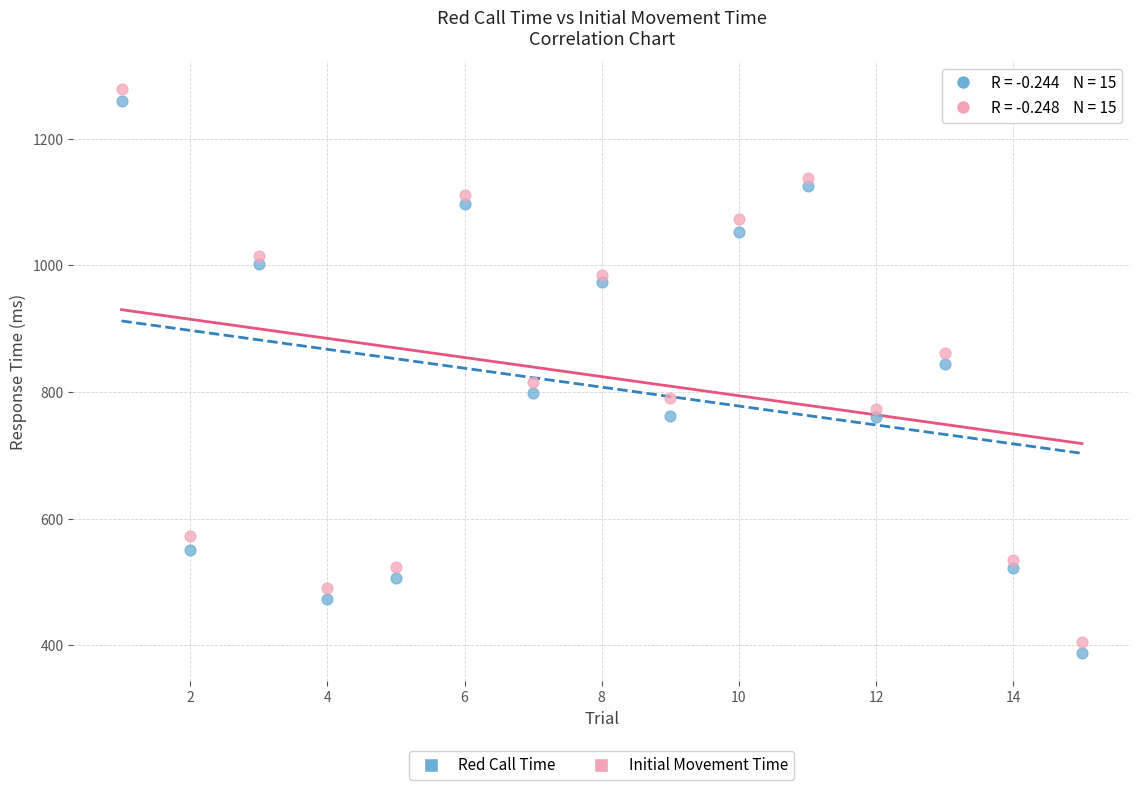

What are all the series names shown in the legend?

Red Call Time, Initial Movement Time